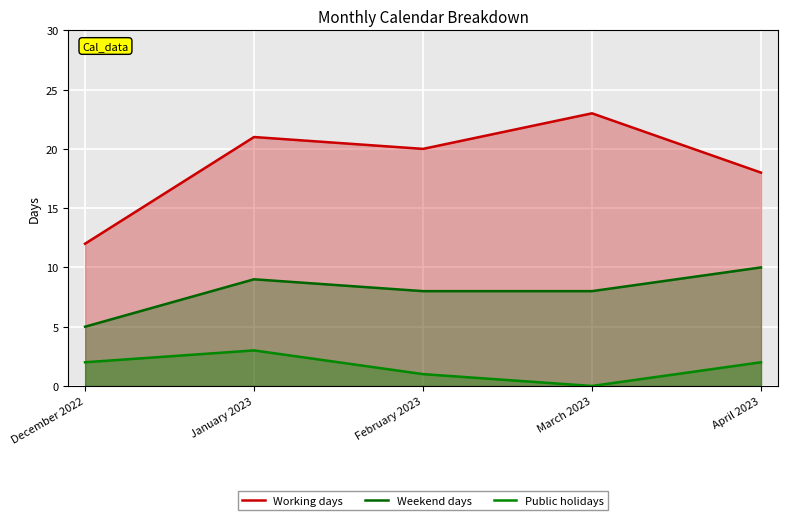

Reading left to right, what are all the values shown in this chart?

Working days: December 2022=12	January 2023=21	February 2023=20	March 2023=23	April 2023=18
Weekend days: December 2022=5	January 2023=9	February 2023=8	March 2023=8	April 2023=10
Public holidays: December 2022=2	January 2023=3	February 2023=1	March 2023=0	April 2023=2